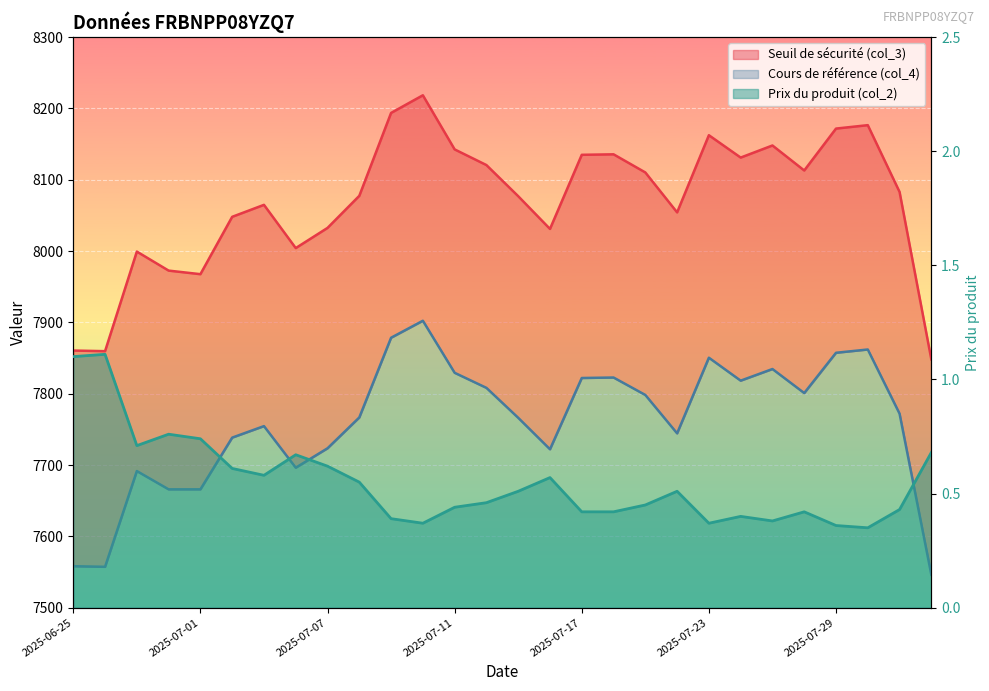

In Cours de référence (col_4), how many points are lower than both neighbors (excluding endpoints)?

6